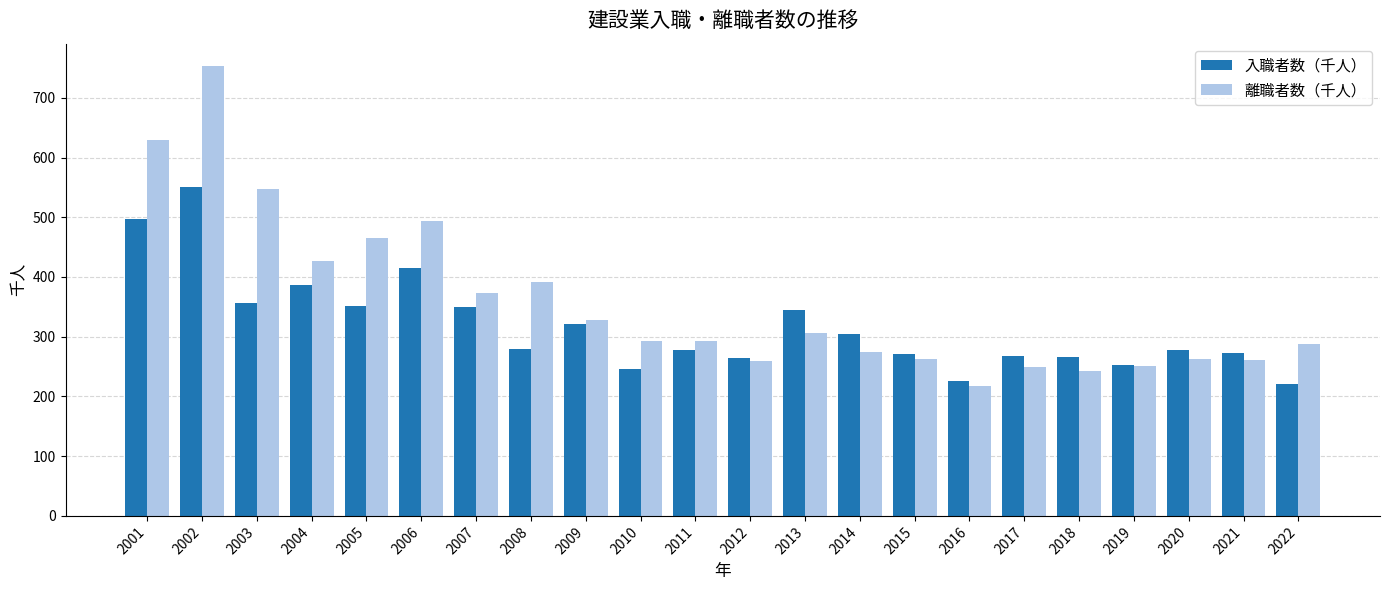

Are the bars horizontal?

No